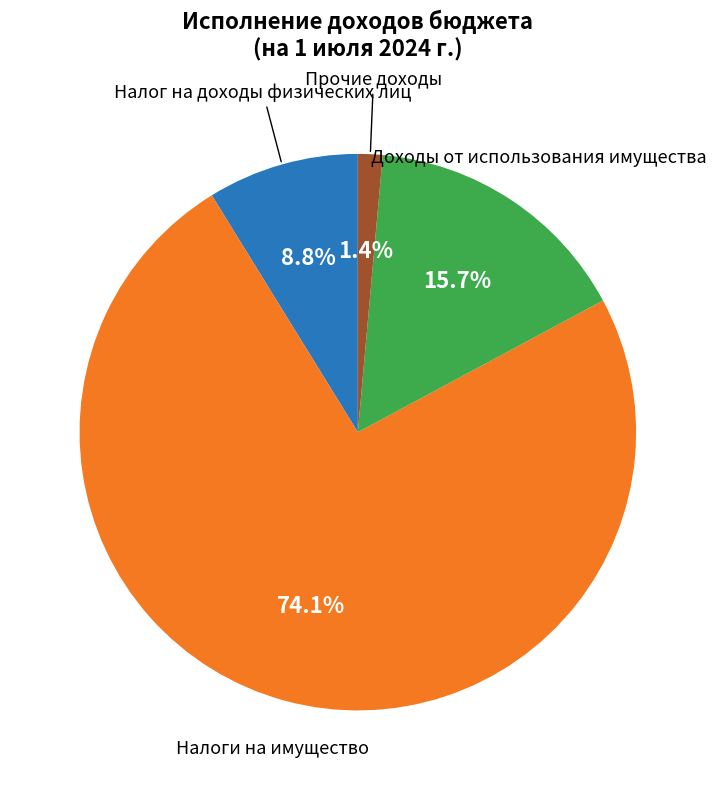

Does any single category account for the majority?

Yes